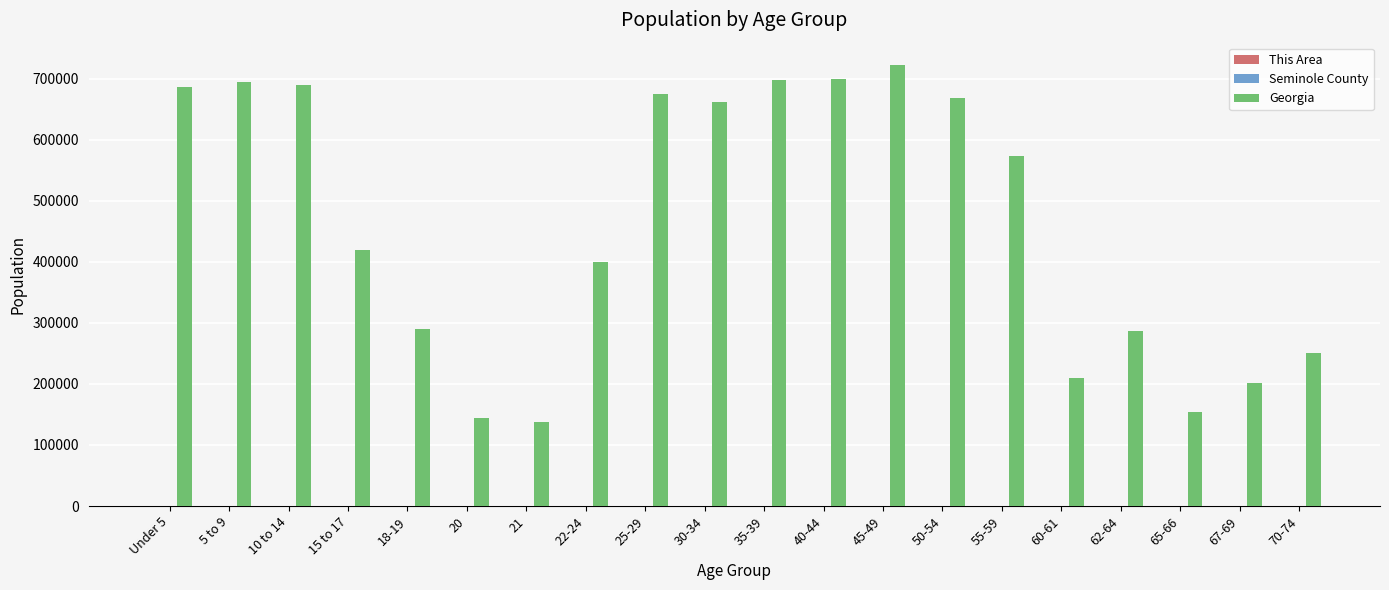

What is the sum of all Georgia values?

9262047